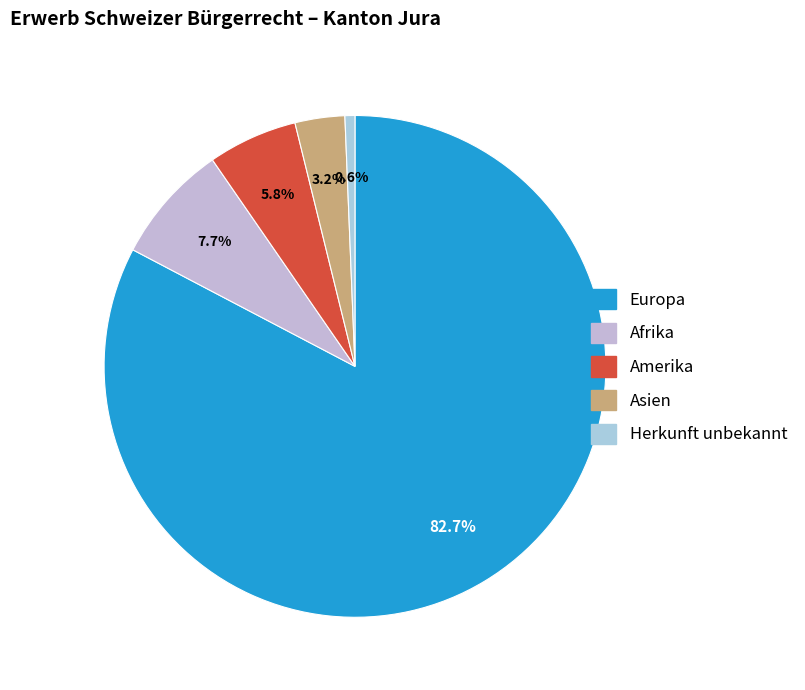

What is the largest slice in the pie chart?

Europa